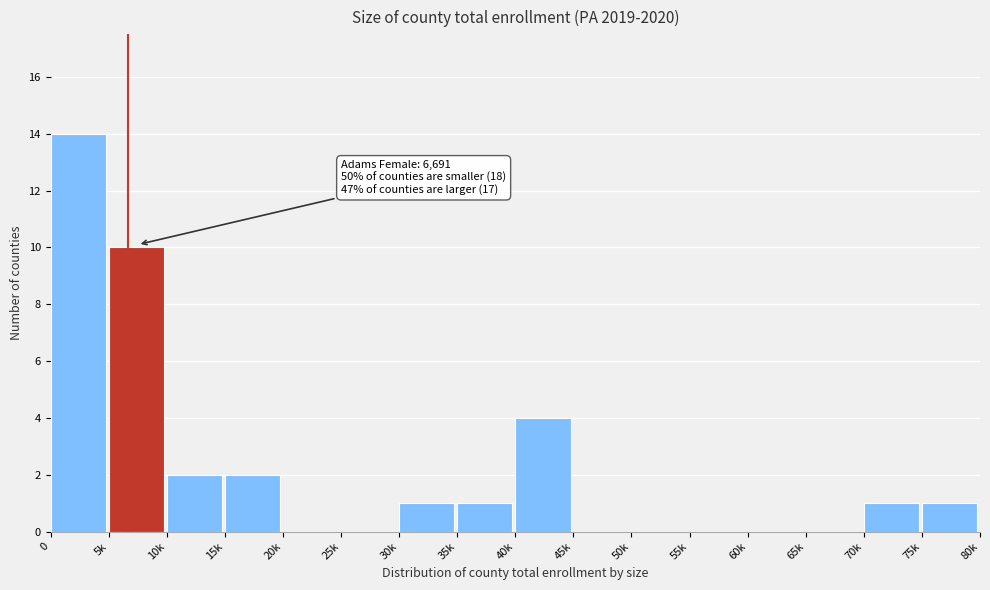

Reading left to right, list all the values displayed in this chart.

0=14	5k=10	10k=2	15k=2	20k=0	25k=0	30k=1	35k=1	40k=4	45k=0	50k=0	55k=0	60k=0	65k=0	70k=1	75k=1